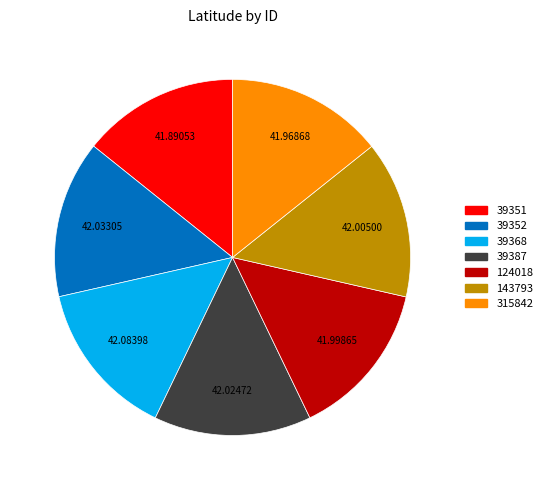

Does 39352 account for over 50% of the chart?

No